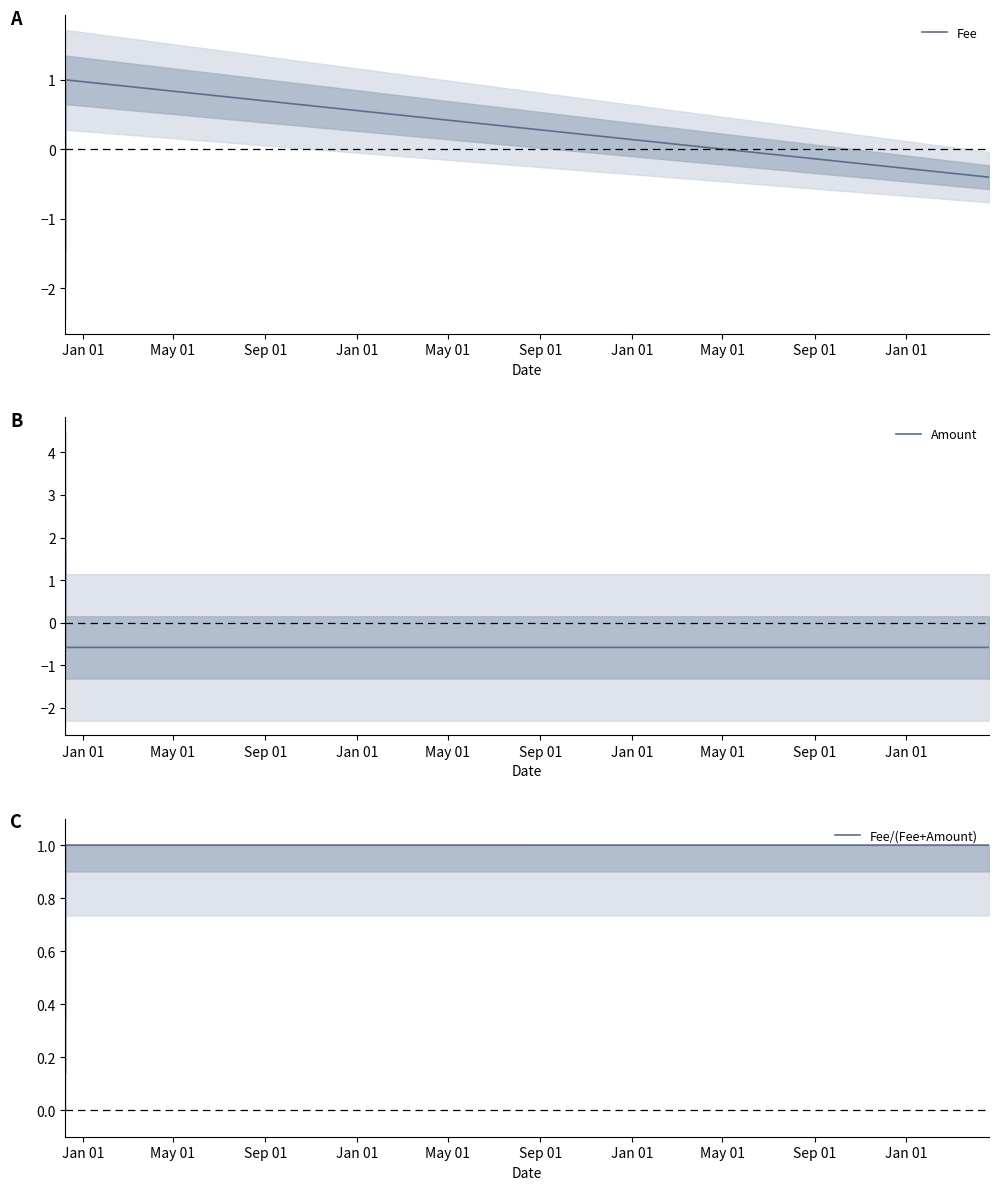

Is this an area chart (filled region under the line)?

No